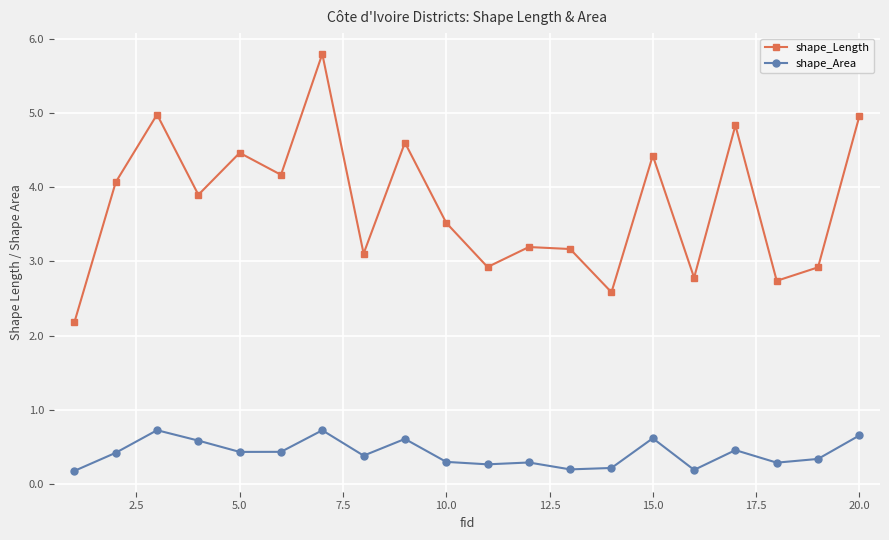

True or false: shape_Area and shape_Length cross at least once.

False